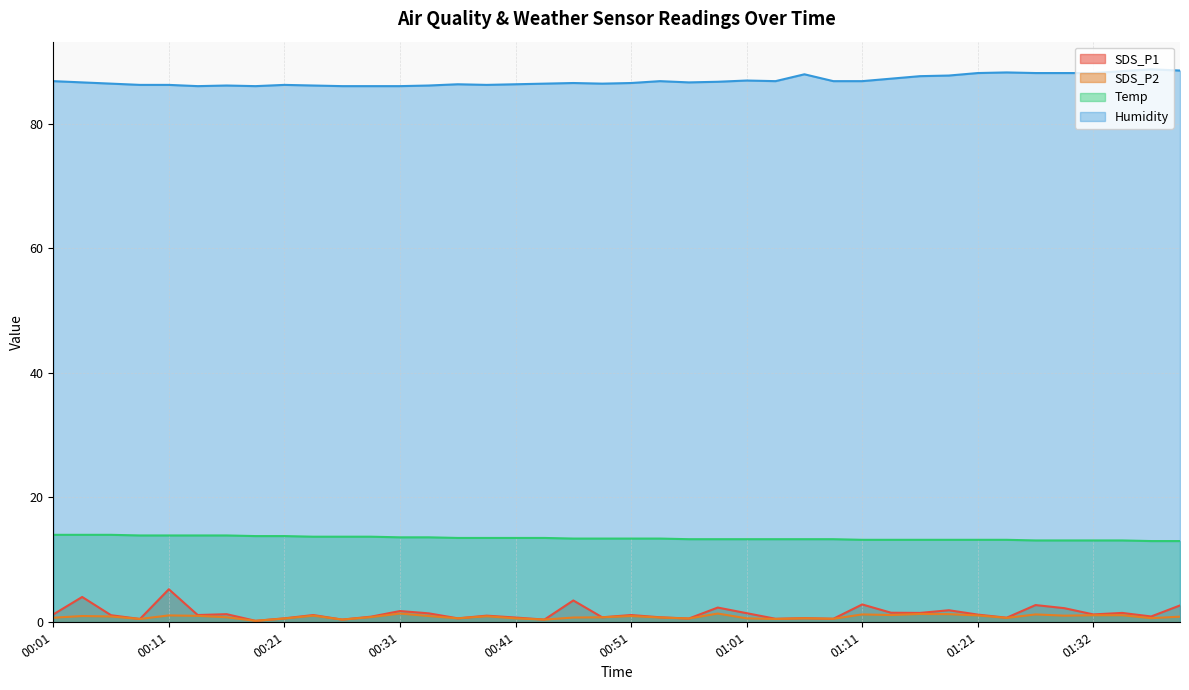

Does the chart display data point markers on the line(s)?

No